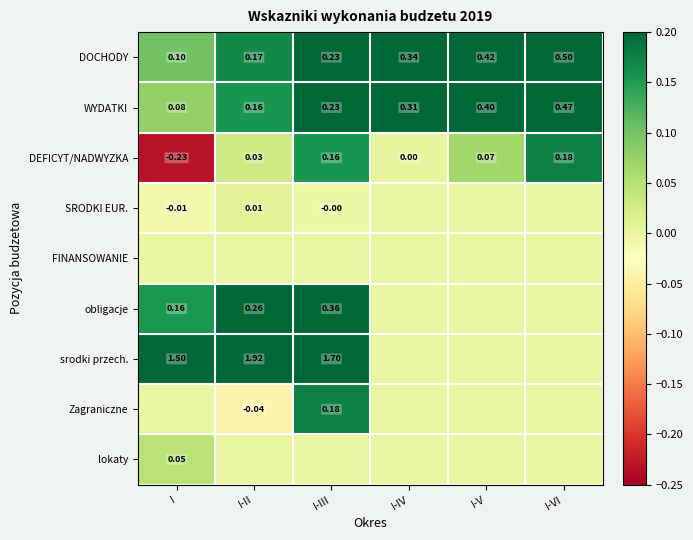

What is the total value across all series at I-III?

2.9